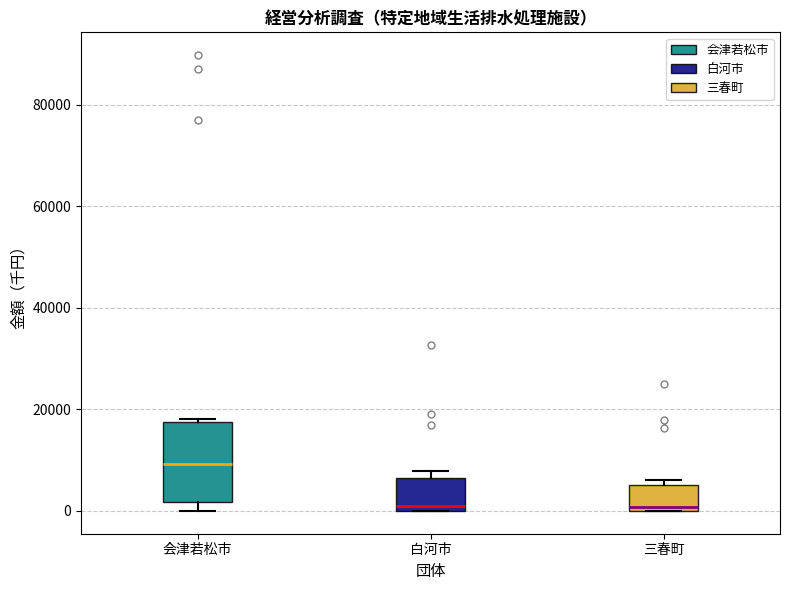

Where is the upper edge of the box for 三春町 on the y-axis? The values are not printed on the chart, so give them approximately, as read against the axis.

6000